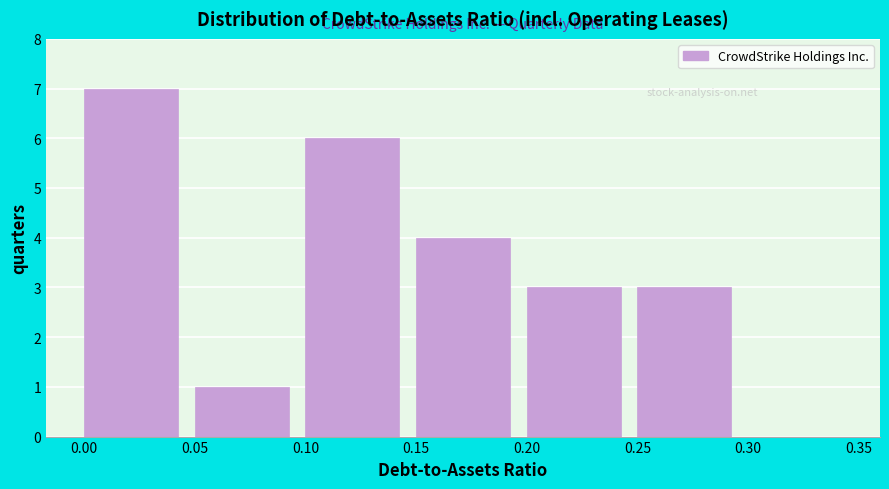

Reading left to right, list every bar in this chart as the range it spans on the x-axis followed by its height. The values are not printed on the chart, so give them approximately, as read against the axis.

0.00 to 0.05: 7
0.05 to 0.10: 1
0.10 to 0.15: 6
0.15 to 0.20: 4
0.20 to 0.25: 3
0.25 to 0.30: 3
0.30 to 0.35: 0